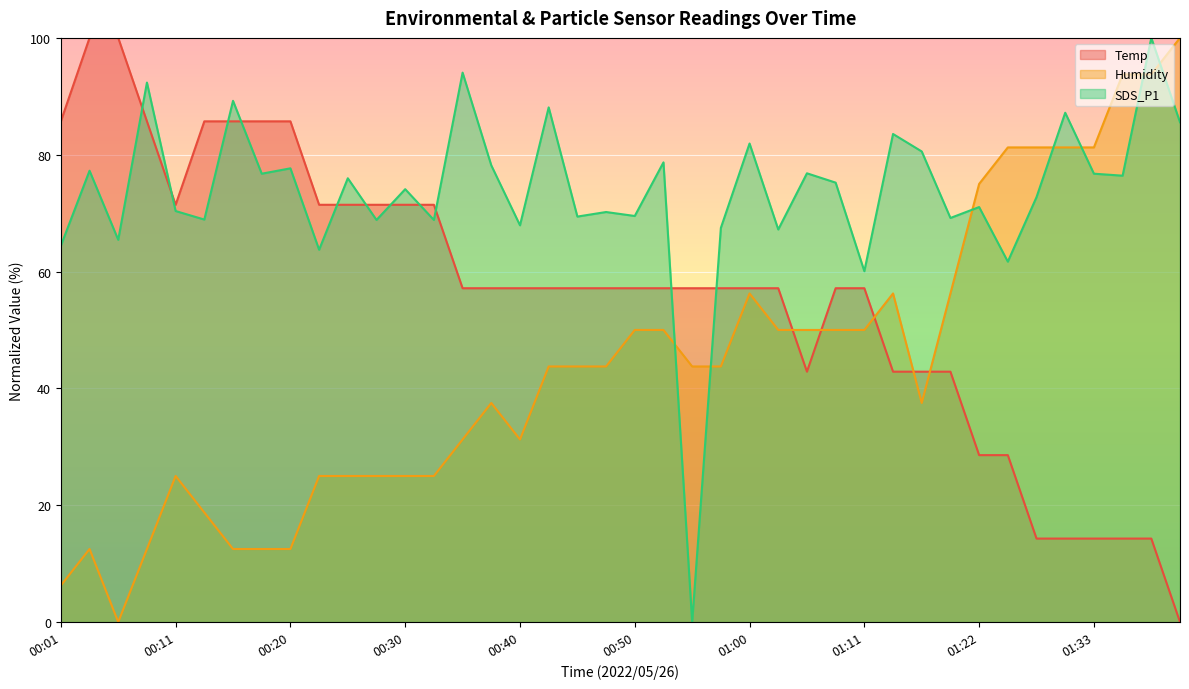

What is the label of the 28th point from the right?

00:30